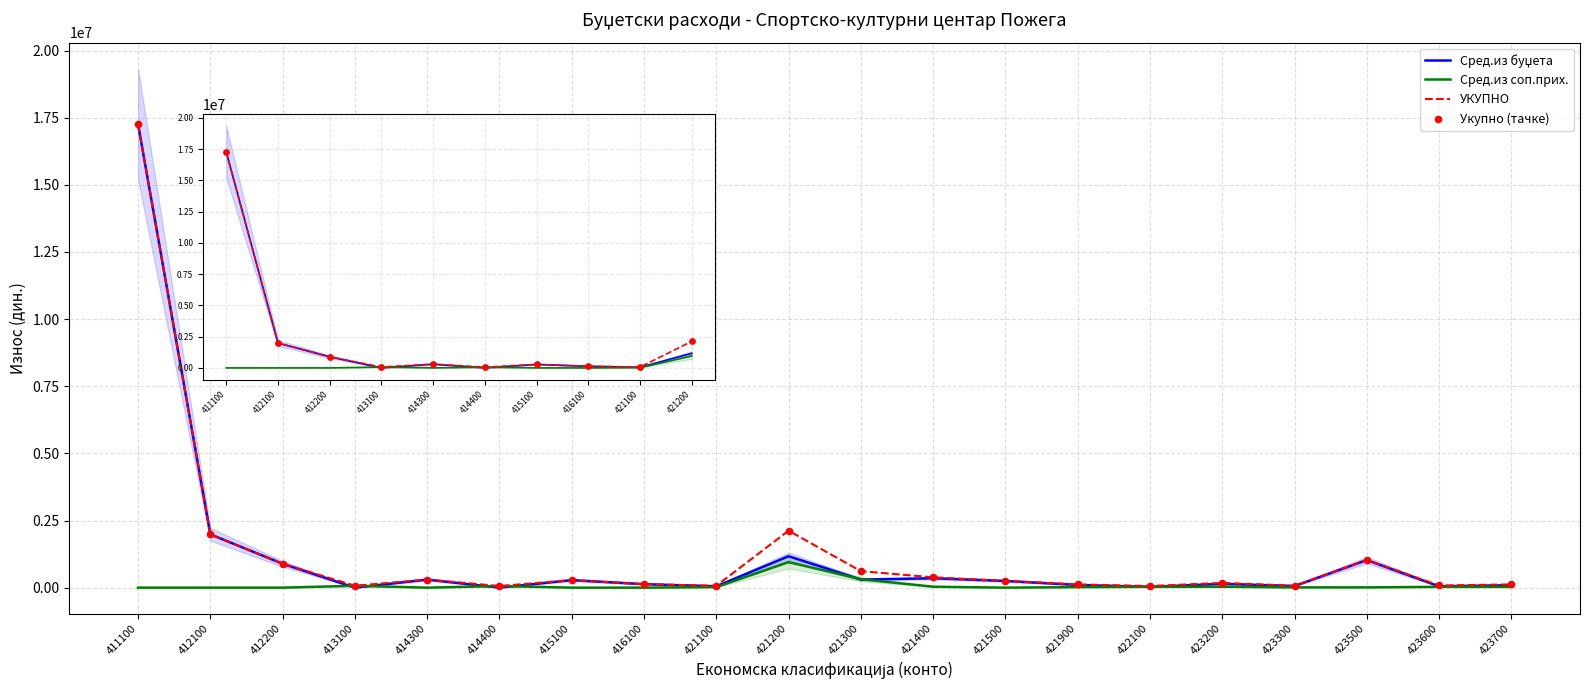

What is the total value across all series at 421500?

500000